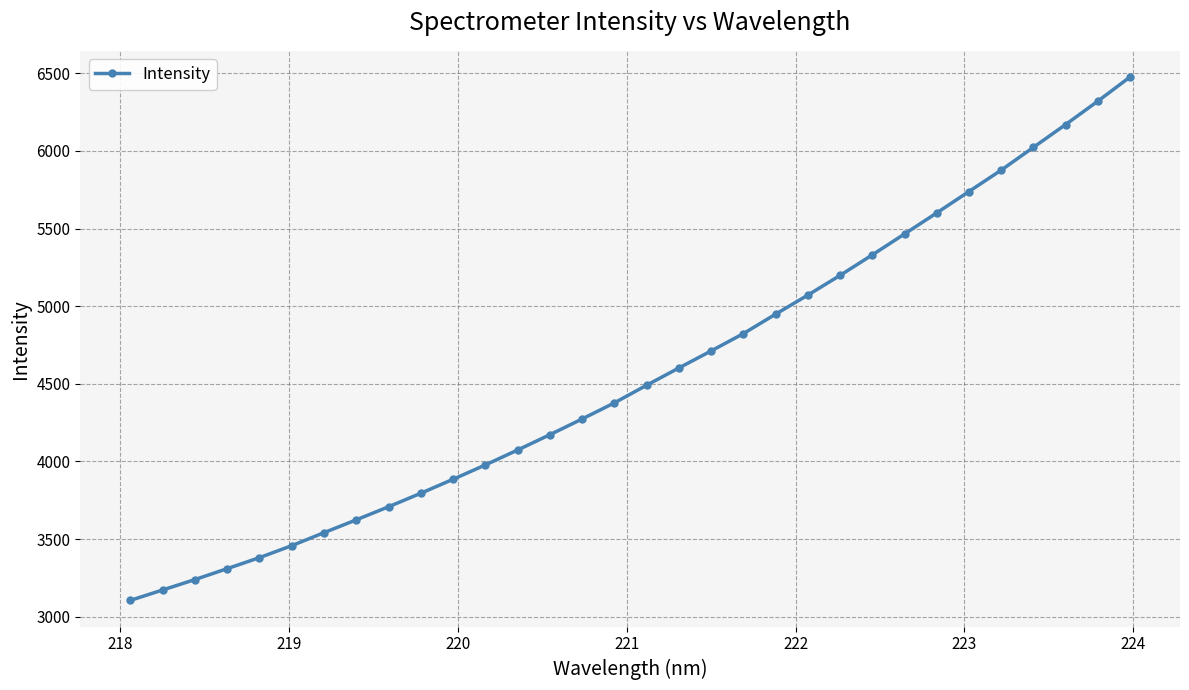

Does the chart have visible grid lines?

Yes